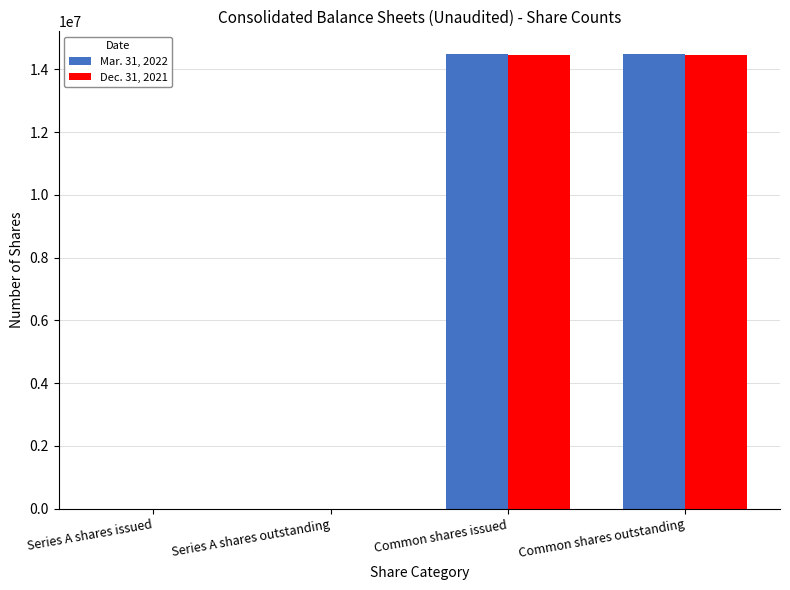

True or false: Dec. 31, 2021 has a value of 1000 at Series A shares issued.

True